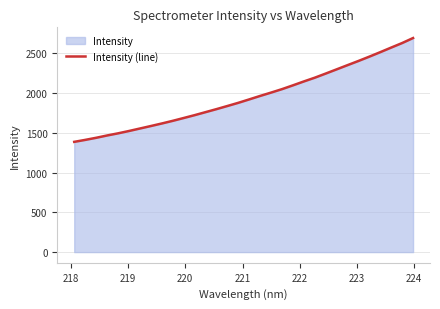

What is the difference between the maximum and second lowest values?

1280.3